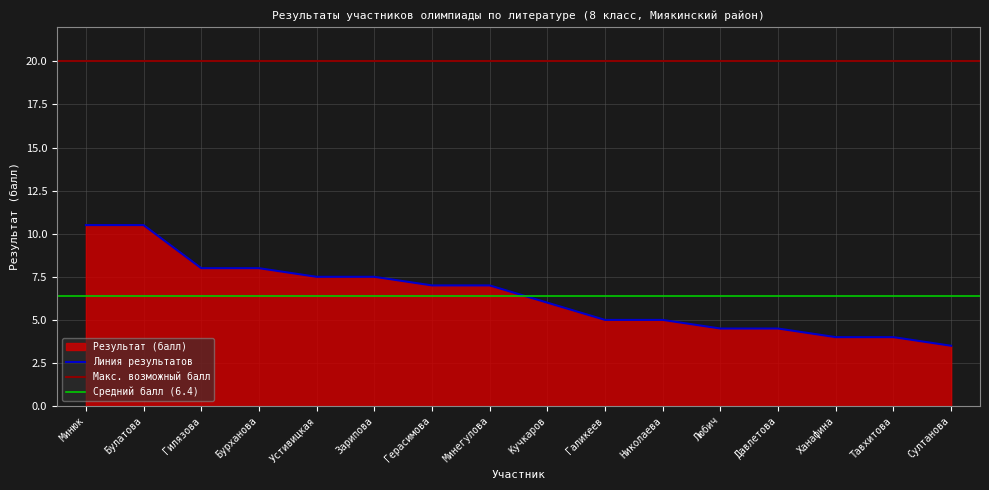

Rank the categories by value from lowest to highest.

Султанова, Ханафина, Тавхитова, Любич, Давлетова, Галикеев, Николаева, Кучкаров, Герасимова, Минегулова, Устивицкая, Зарипова, Гилязова, Бурханова, Минюк, Булатова